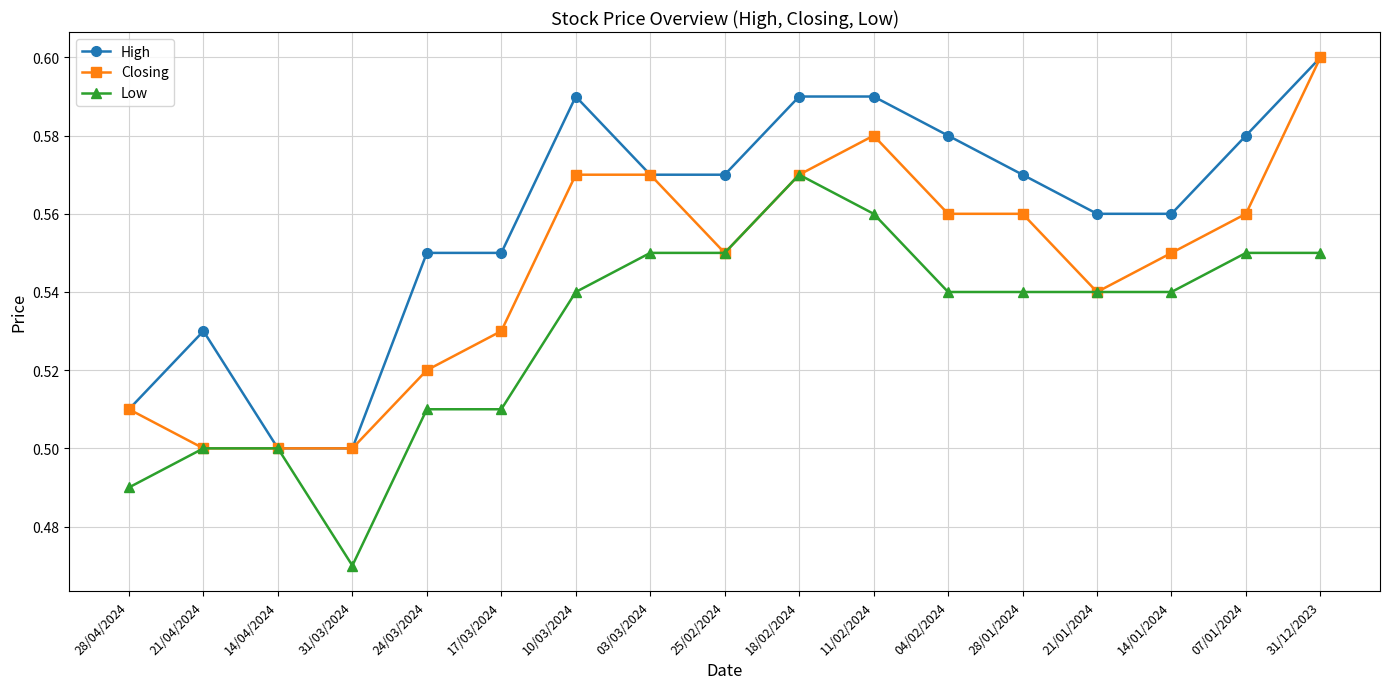

The value of Closing at 28/04/2024 is 0.5. True or false?

True